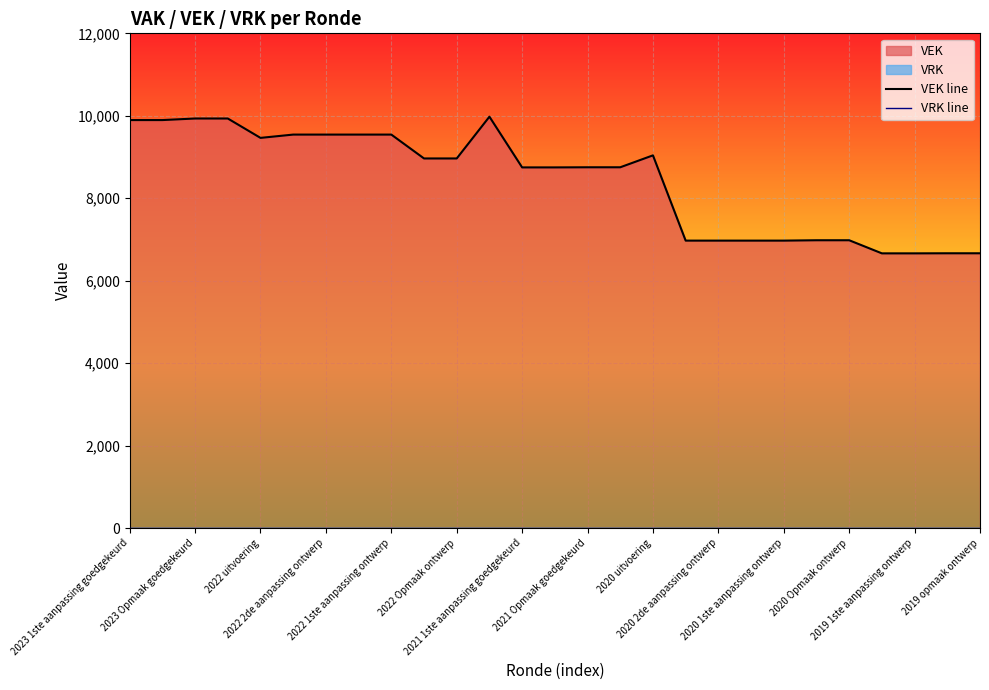

What is the value of the VEK line point at the 10th from the left?

8965